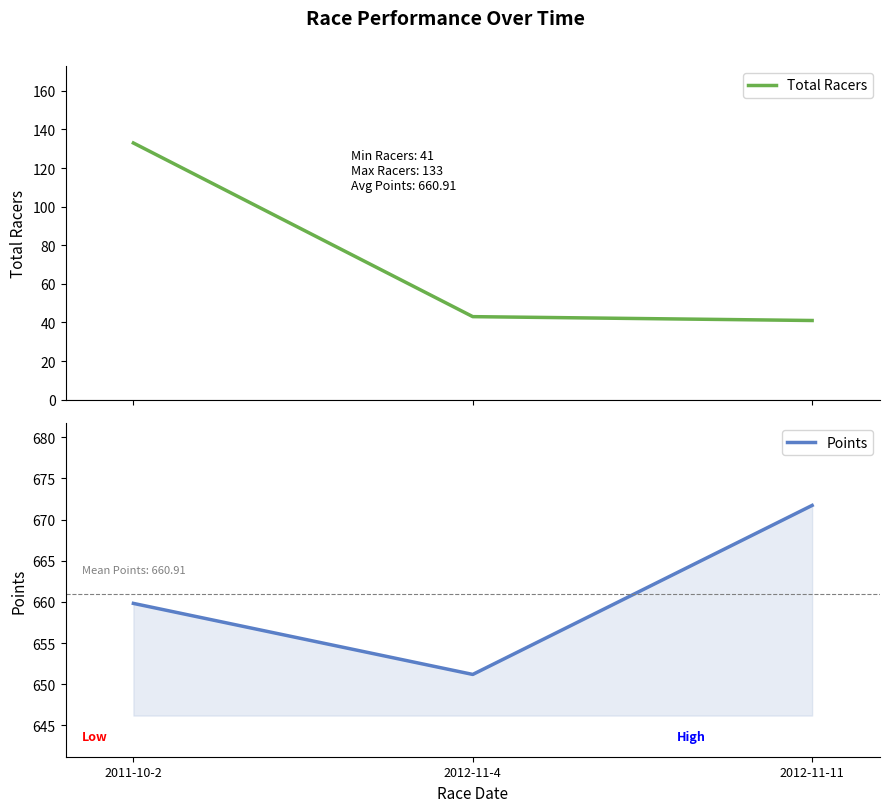

Where does the Total Racers series first go above 43?

2011-10-2